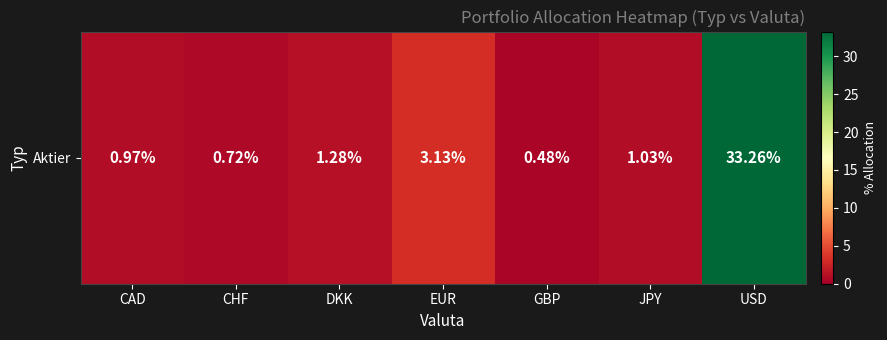

Which label corresponds to the largest value in the chart?

USD